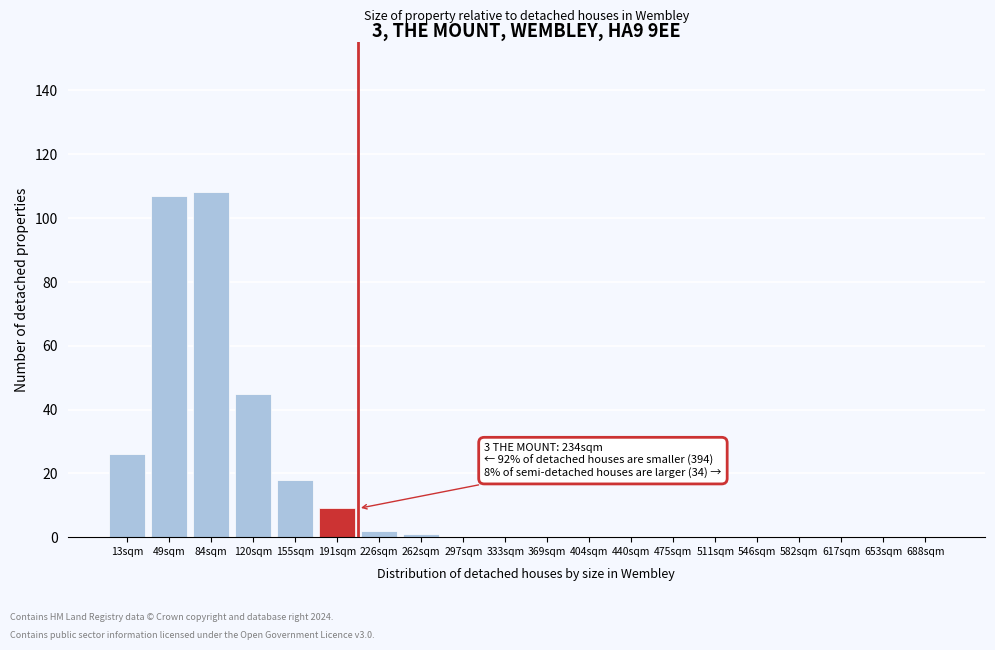

Reading right to left, list all the values displayed in this chart.

688sqm=0	653sqm=0	617sqm=0	582sqm=0	546sqm=0	511sqm=0	475sqm=0	440sqm=0	404sqm=0	369sqm=0	333sqm=0	297sqm=0	262sqm=1	226sqm=2	191sqm=9	155sqm=18	120sqm=45	84sqm=108	49sqm=107	13sqm=26